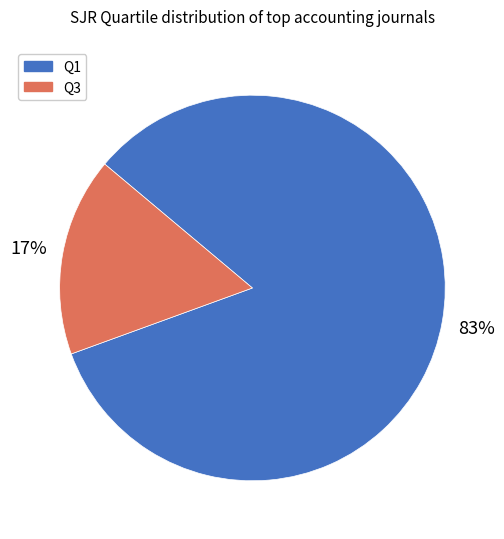

Combined, do Q3 and Q1 account for over 50%?

Yes